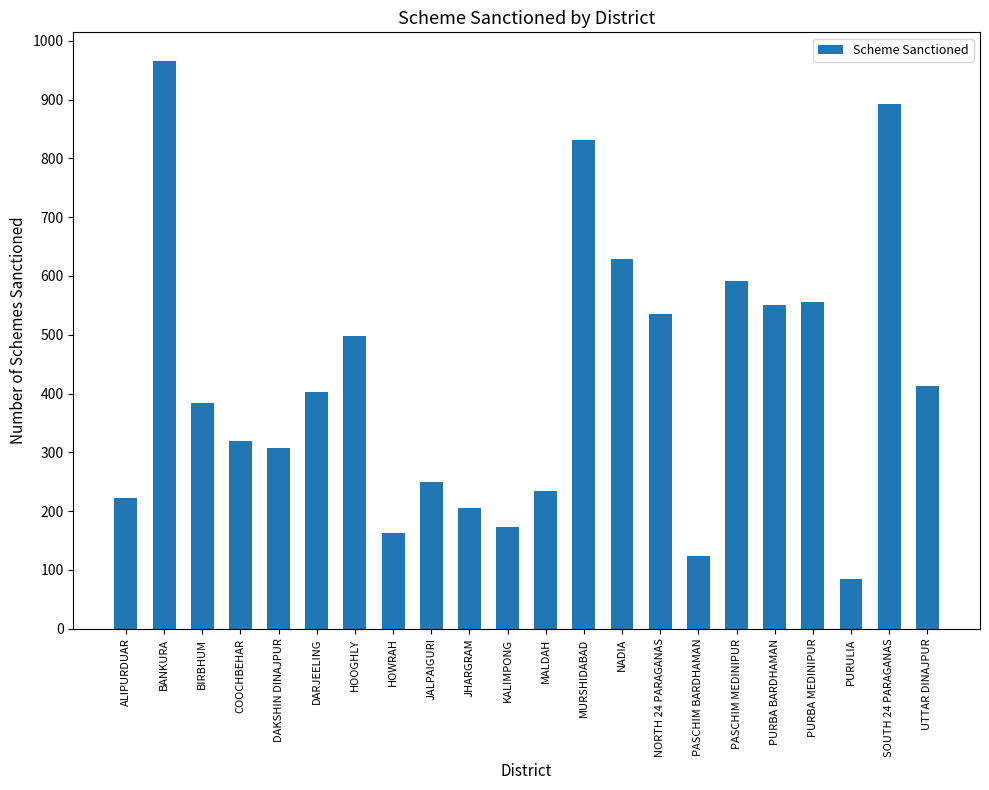

How many series are shown in this chart?

1